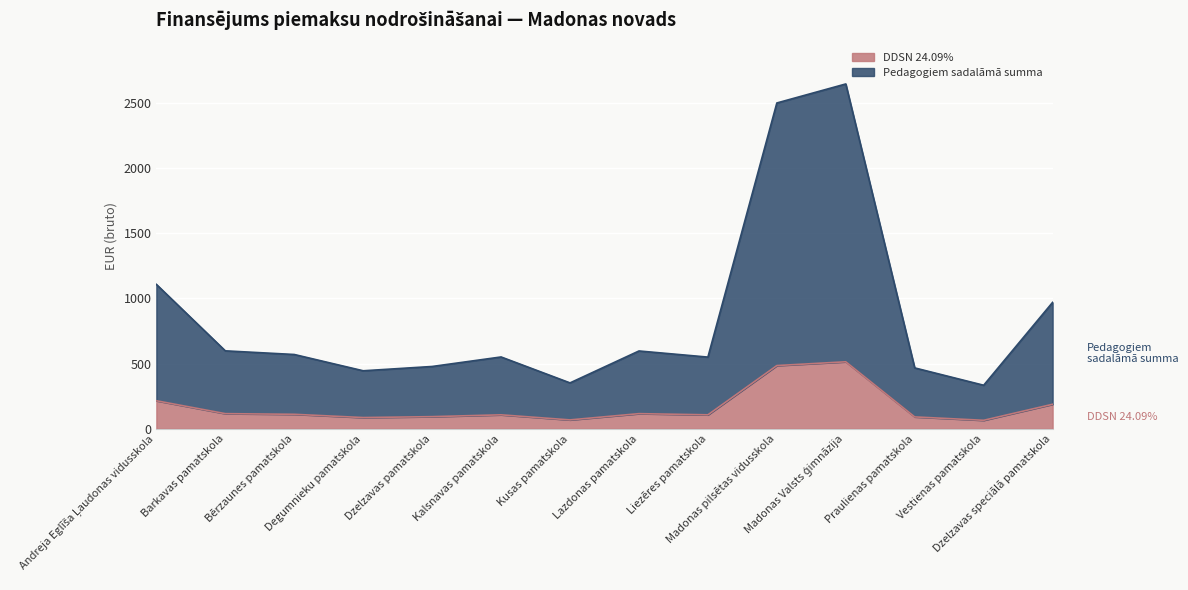

At Vestienas pamatskola, list the series in order from largest to smallest.

Pedagogiem sadalāmā summa, DDSN 24.09%